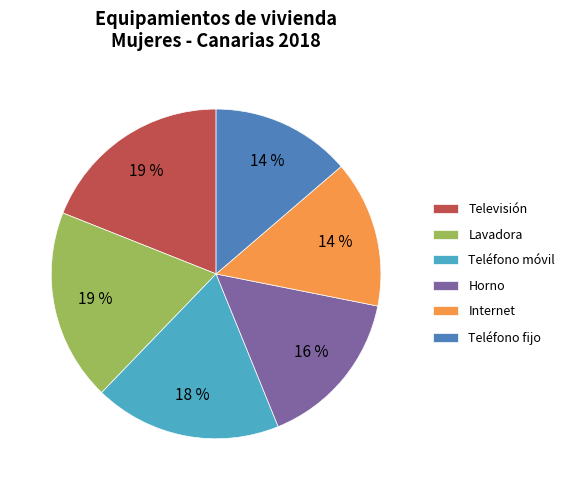

The Televisión slice represents 30% of the pie. True or false?

False